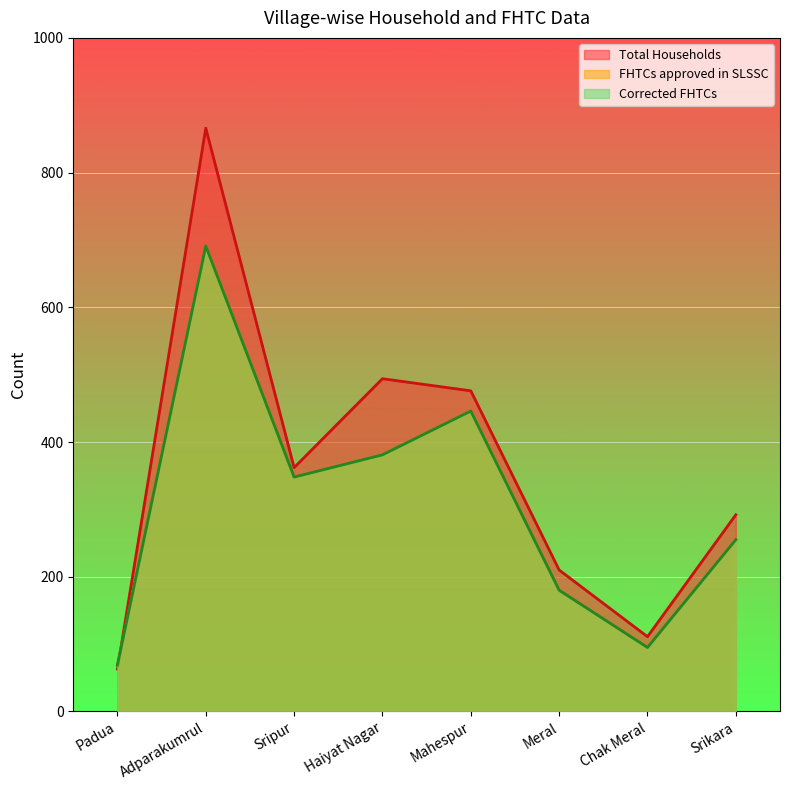

True or false: FHTCs approved in SLSSC has a value of 310 at Mahespur.

False